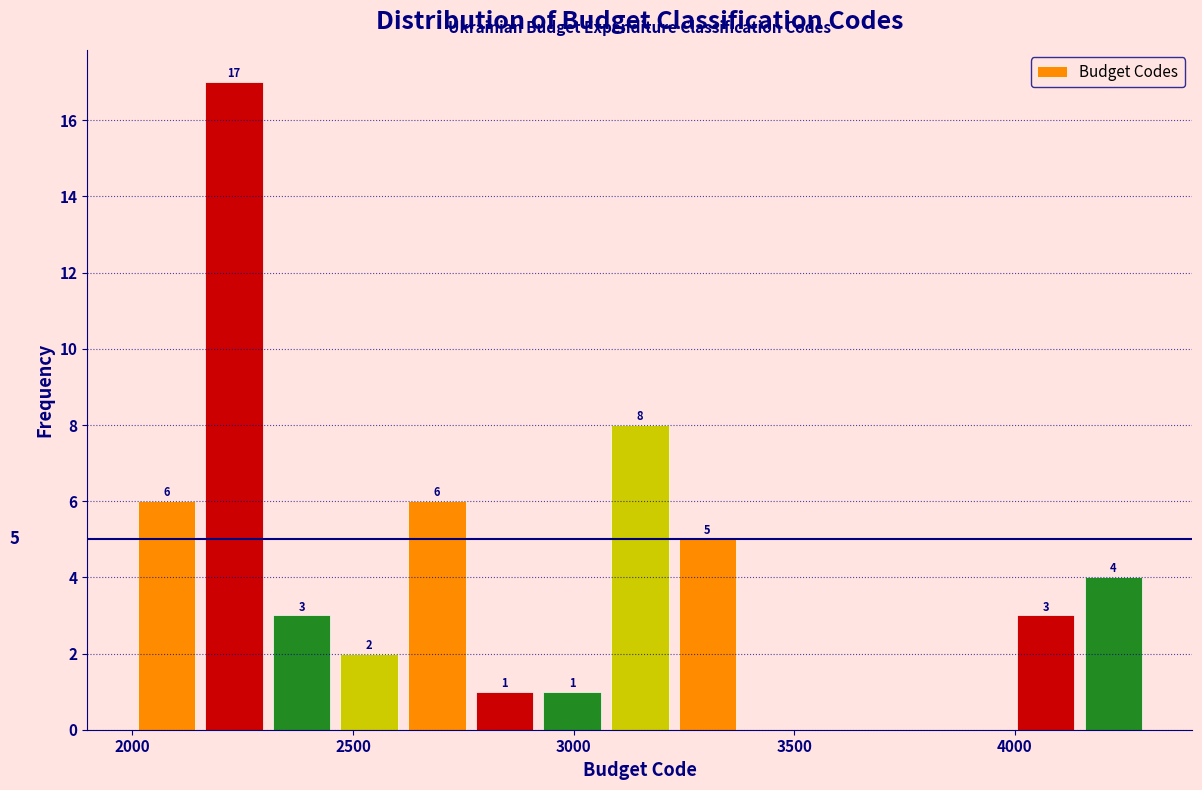

Read against the x-axis, roughly where is the centre of the tallest bar?

2250